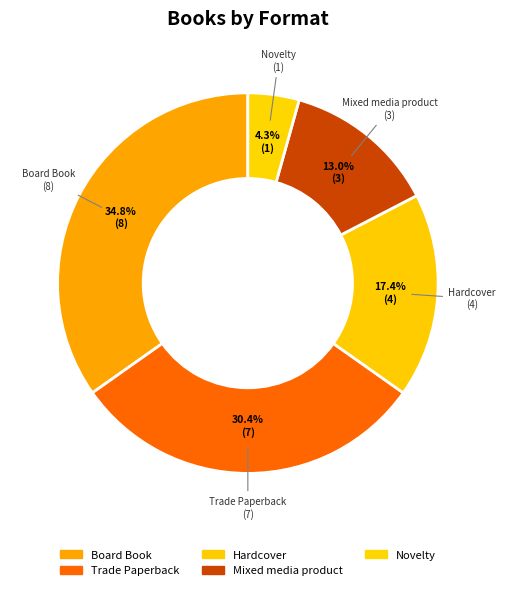

What is the total percentage of Mixed media product and Board Book?

47.8%